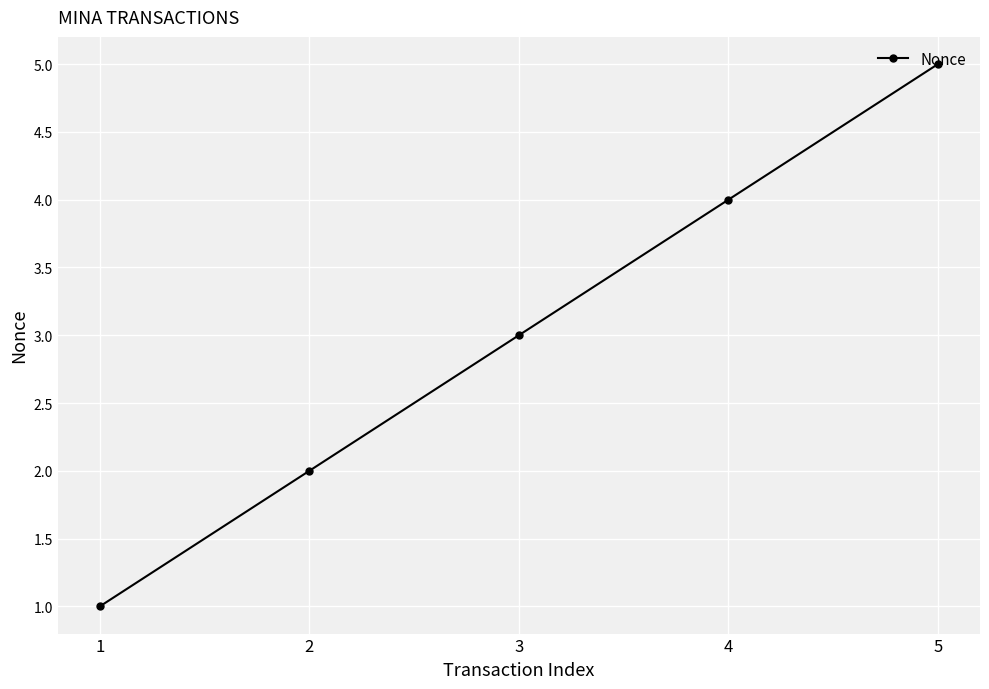

What is the difference between the maximum and minimum values?

4